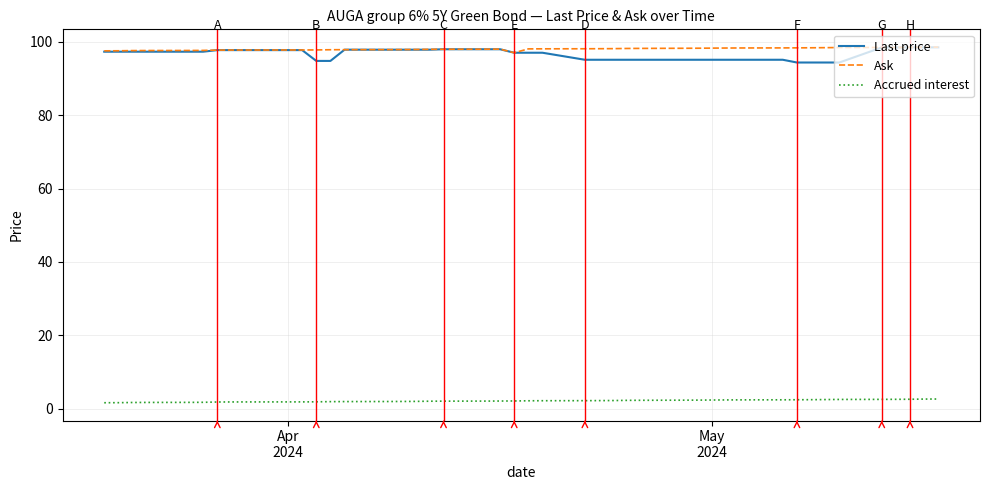

Which series has the largest range (max minus min)?

Last price